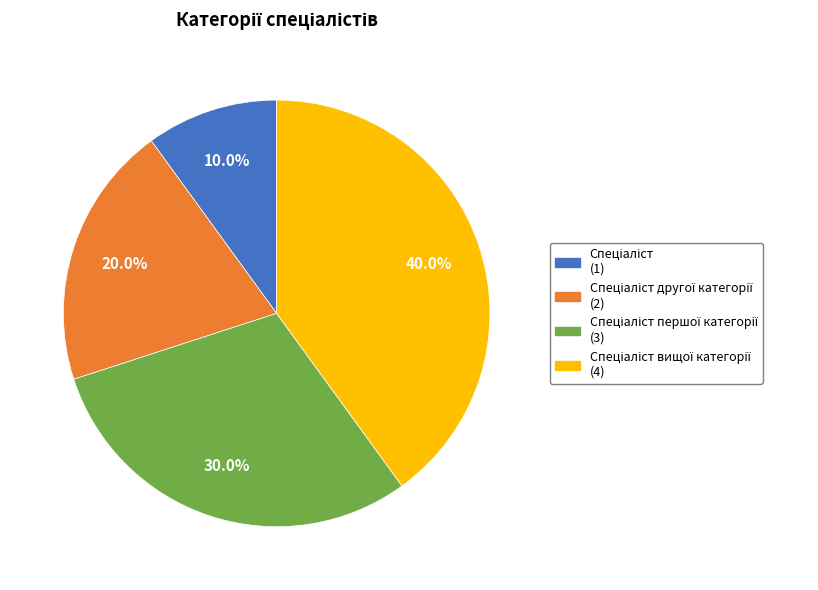

Is there any slice that represents more than half of the pie?

No